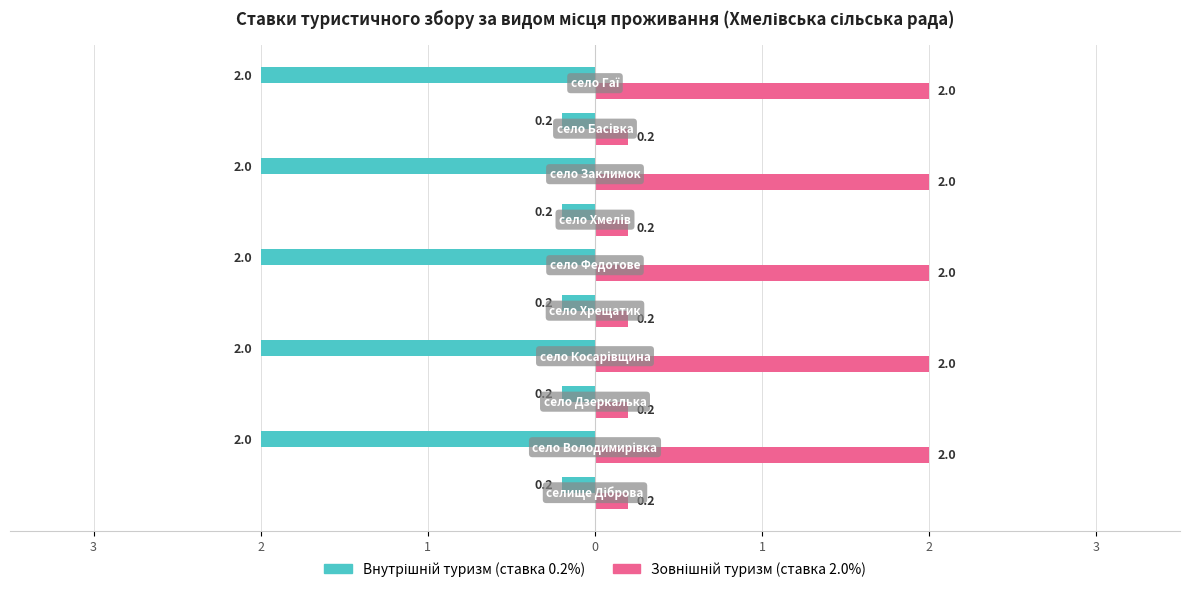

At how many categories does at least one series exceed 0?

10